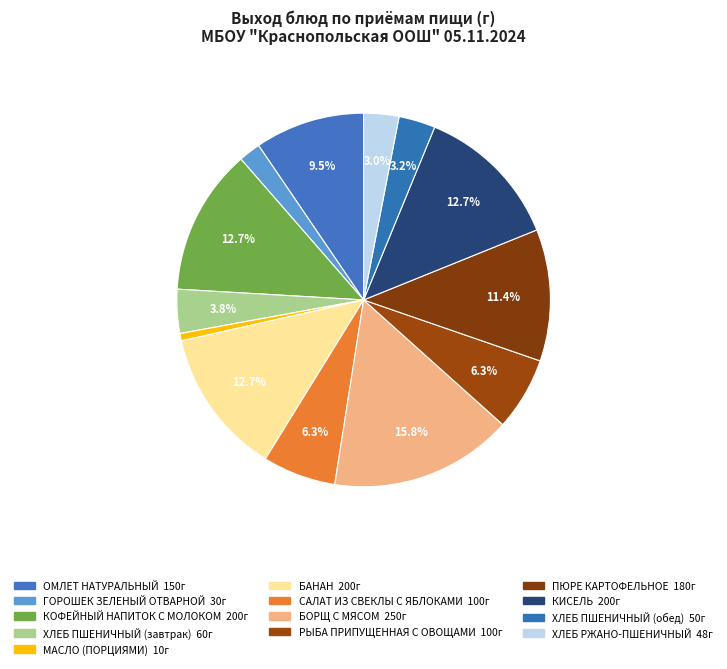

How many segments does this pie chart have?

13